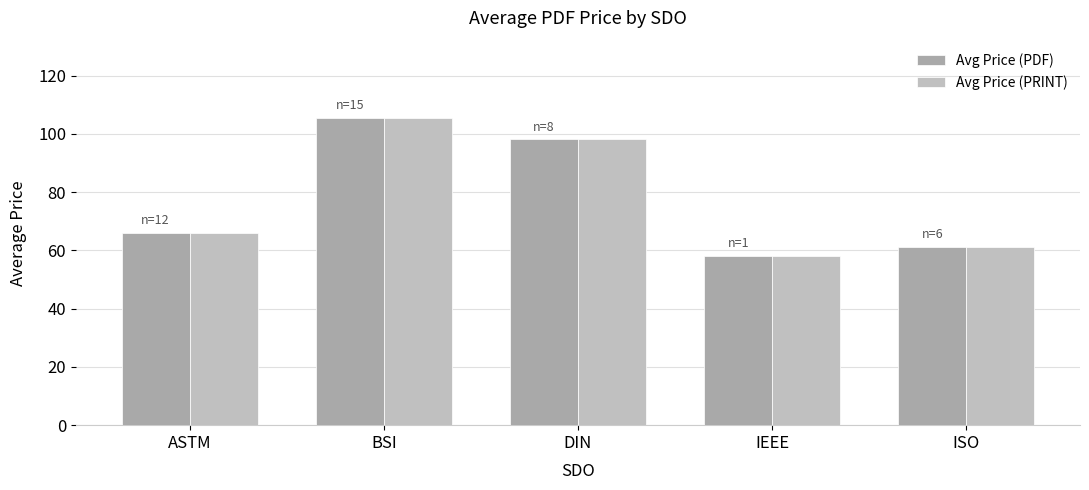

Which category has the highest value in the Avg Price (PDF) series?

BSI